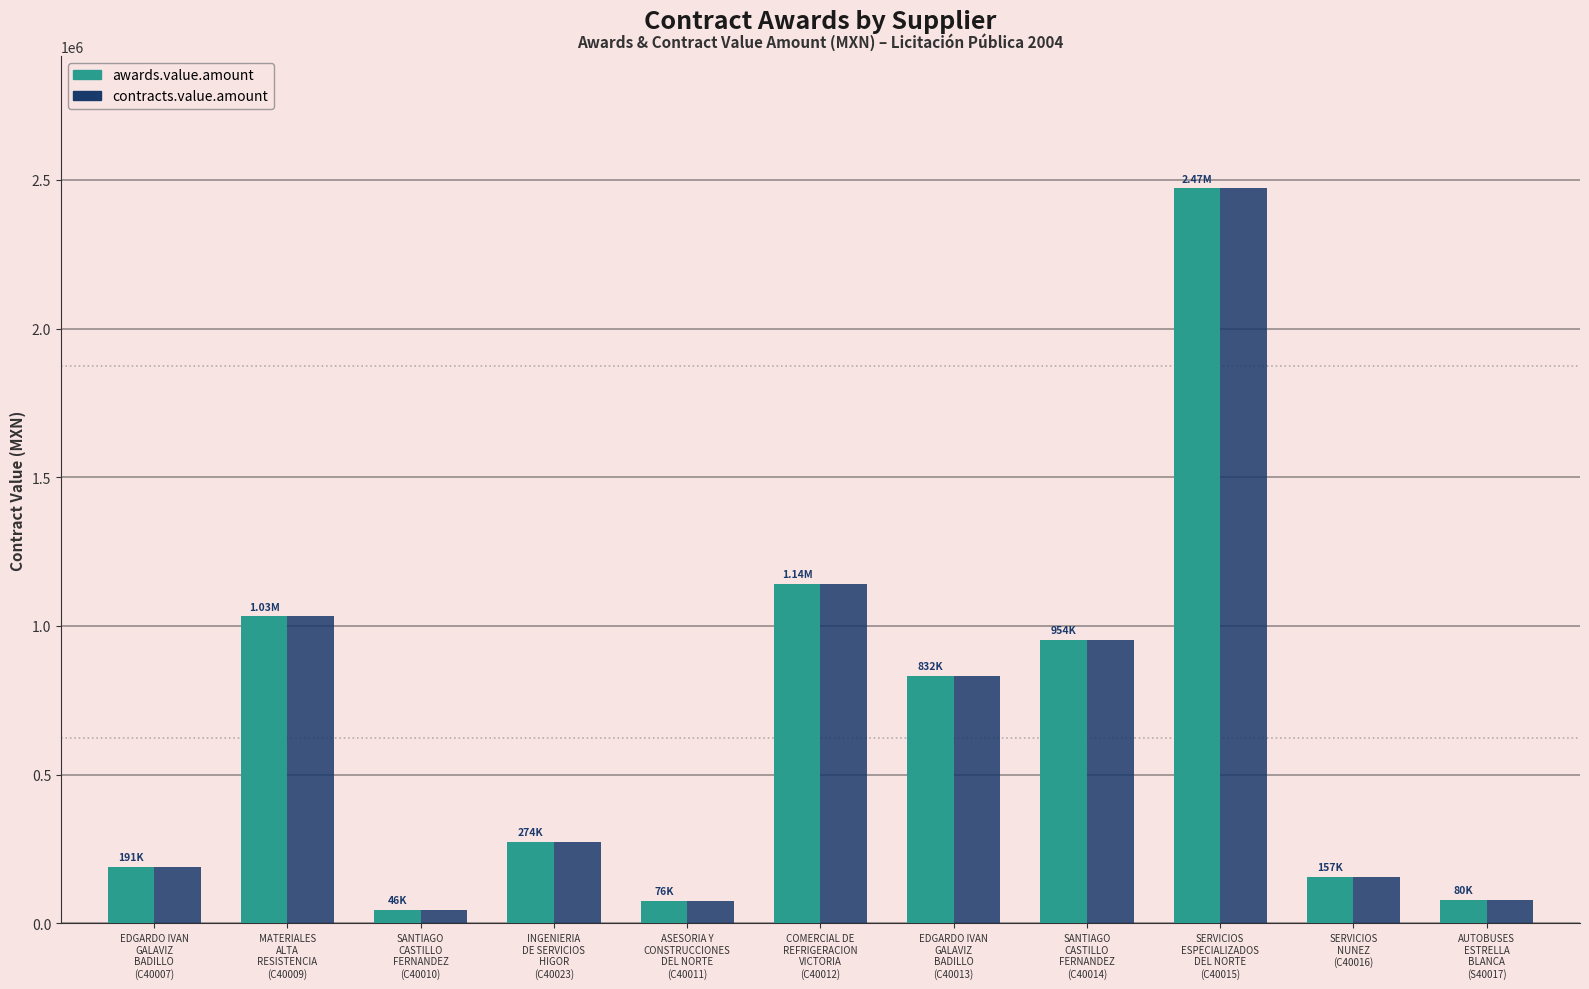

Which category has the lowest value across all series?

SANTIAGO
CASTILLO
FERNANDEZ
(C40010)